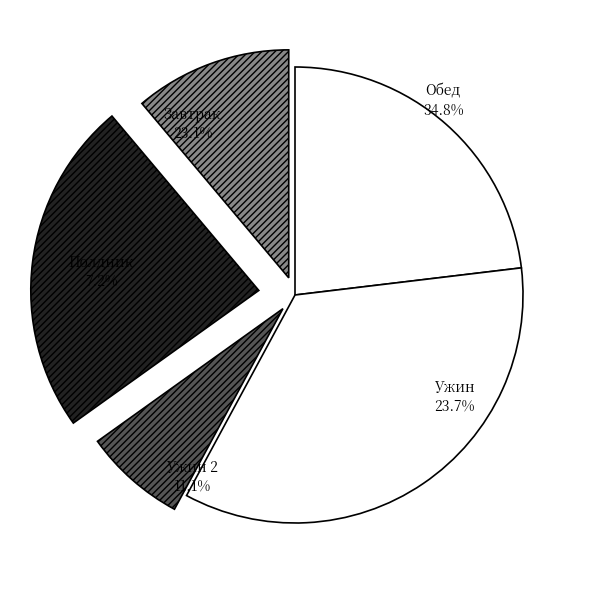

To the nearest percent, what is the combined percentage of Полдник and Ужин?

31%